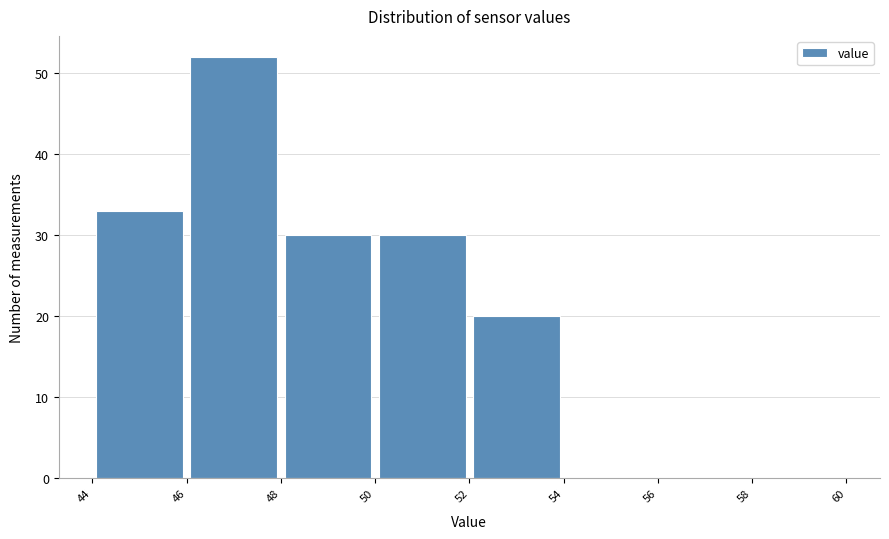

Reading left to right, transcribe this chart: for each bar, give the range it covers on the x-axis and its height. The values are not printed on the chart, so give them approximately, as read against the axis.

44 to 46: 33
46 to 48: 52
48 to 50: 30
50 to 52: 30
52 to 54: 20
54 to 56: 0
56 to 58: 0
58 to 60: 0